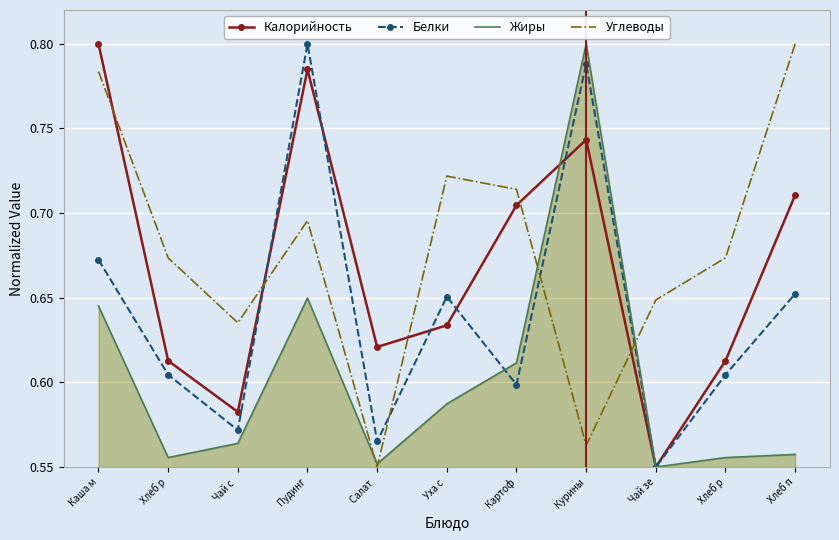

What are all the series names shown in the legend?

Калорийность, Белки, Жиры, Углеводы